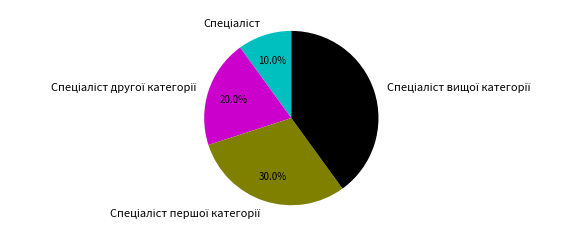

Does any single category account for the majority?

No